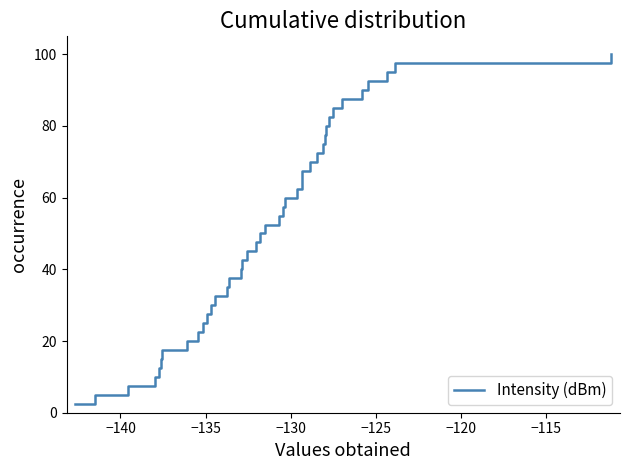

What is the minimum value shown in the chart?

2.5